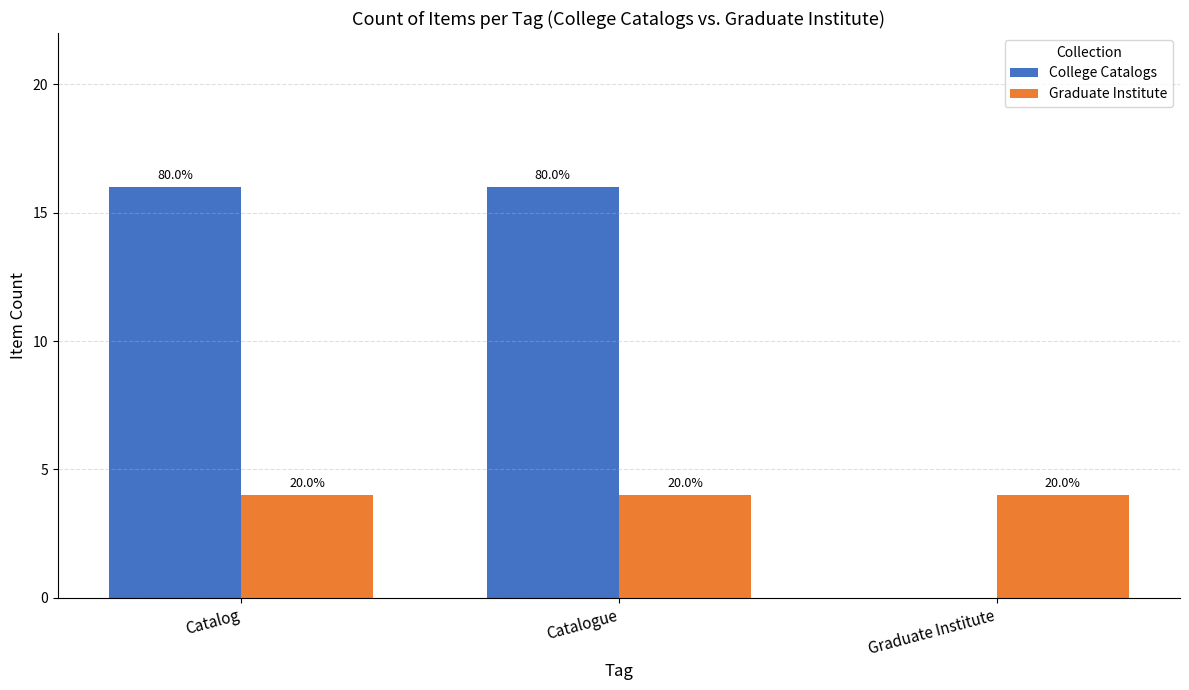

Reading left to right, what are all the values shown in this chart?

College Catalogs: 16	16	0
Graduate Institute: 4	4	4